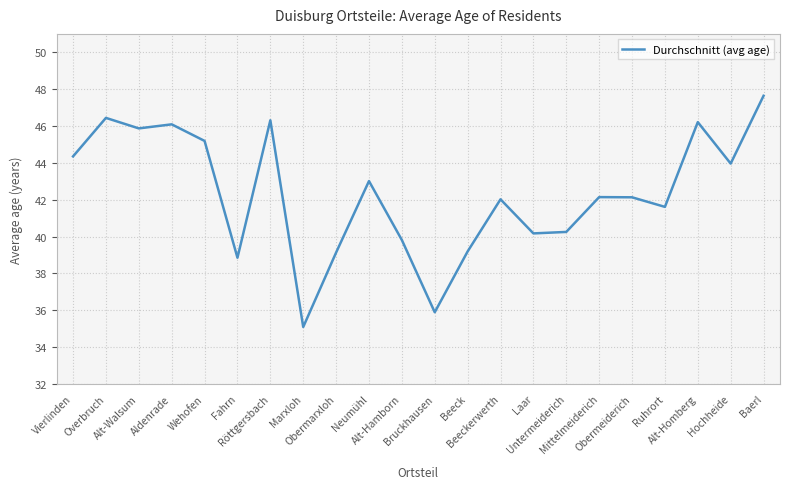

True or false: the data shows 35.9 at Bruckhausen.

True